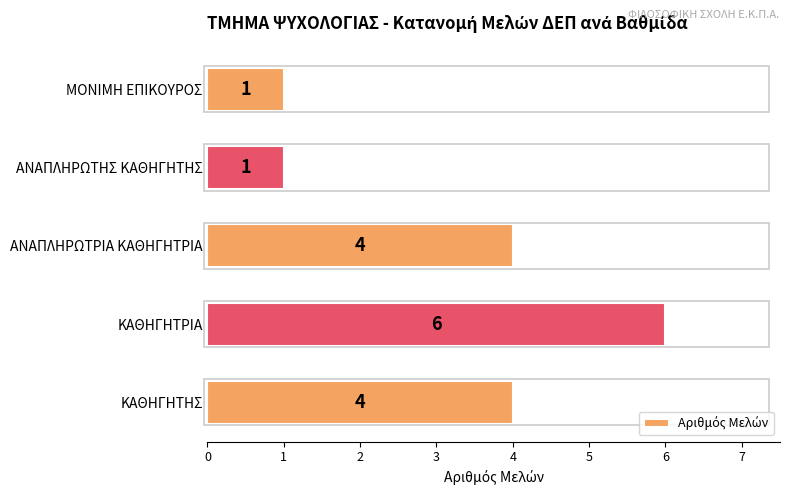

Does the chart contain stacked bars?

No